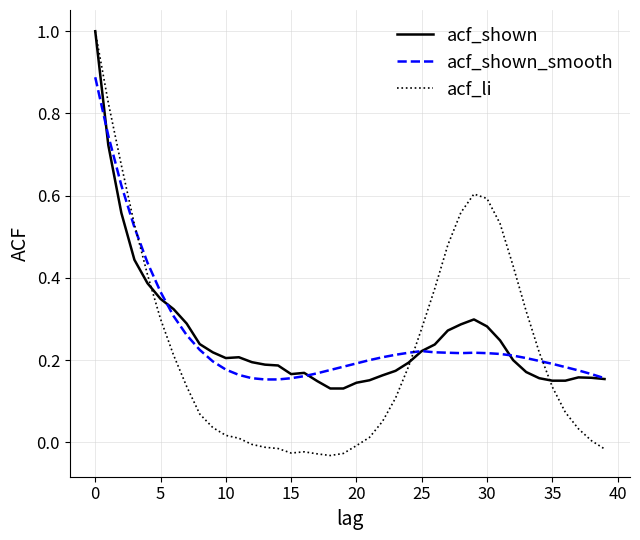

What are all the series names shown in the legend?

acf_shown, acf_shown_smooth, acf_li